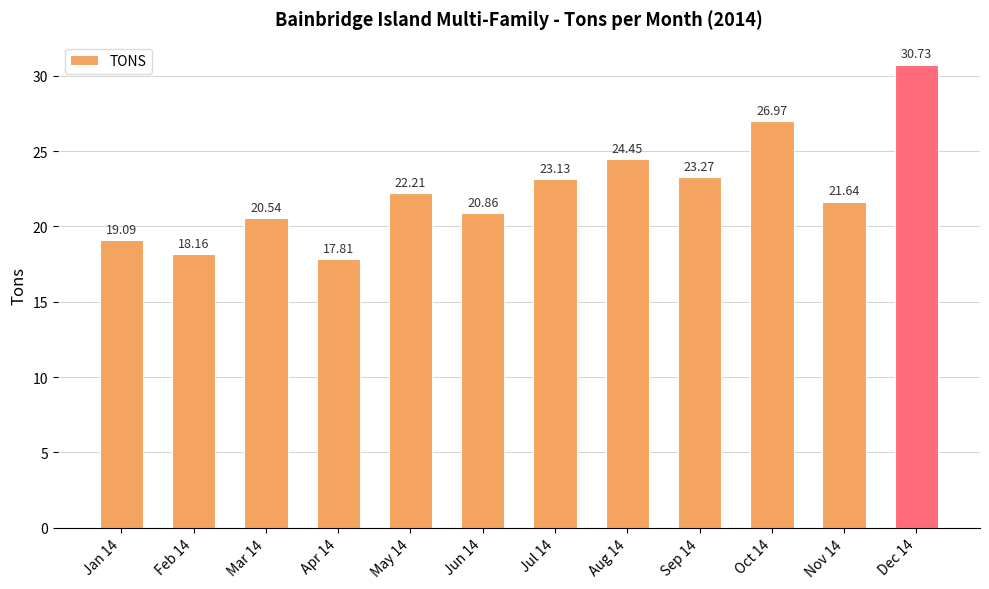

At which category does the chart reach its peak across all series?

Dec 14